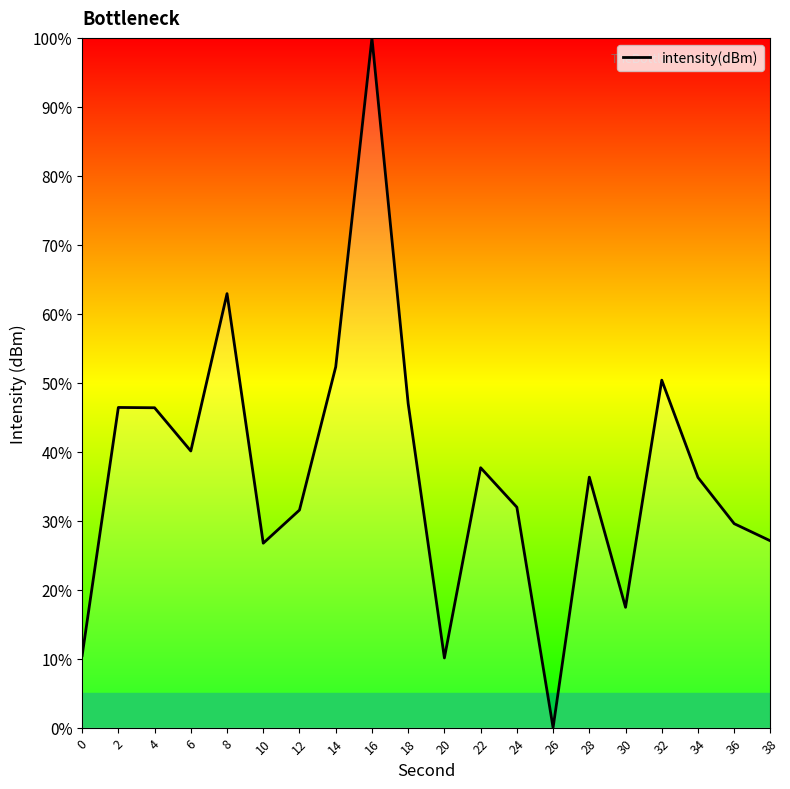

True or false: the data shows 36.3 at 34.

True